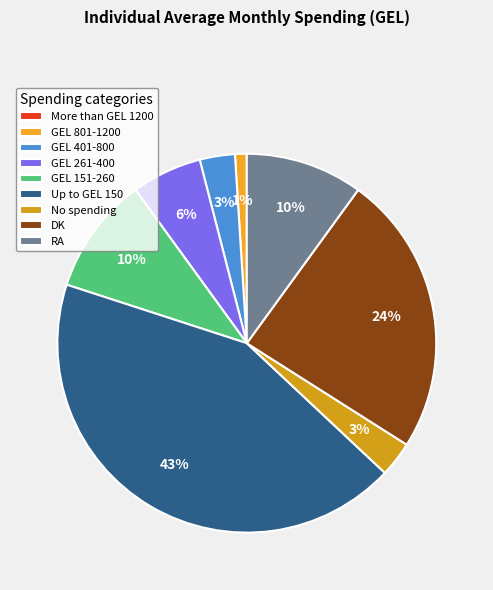

To the nearest percent, what is the difference between the No spending and GEL 151-260 slice percentages?

7%